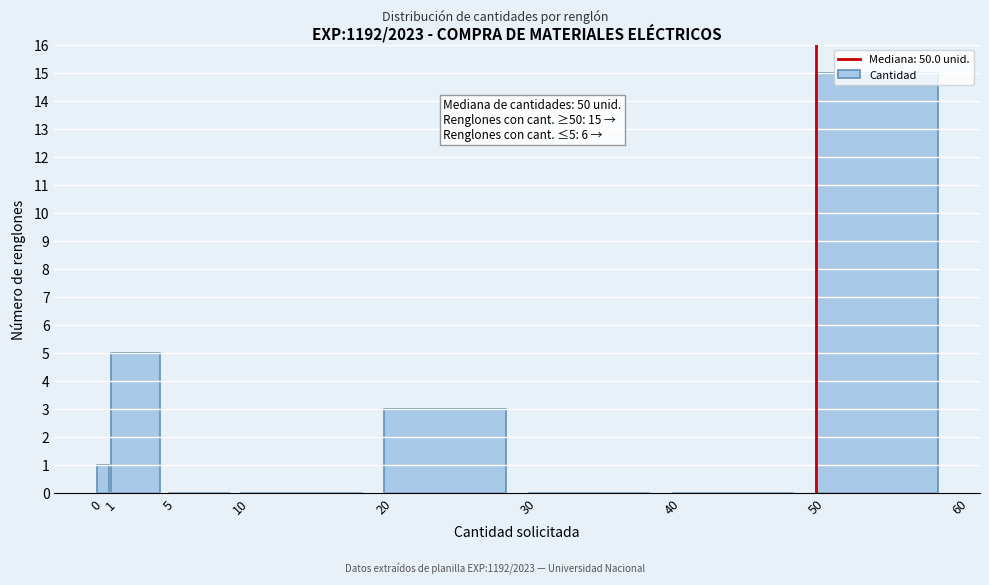

Over which range of the x-axis is the bar tallest?

50 to 60